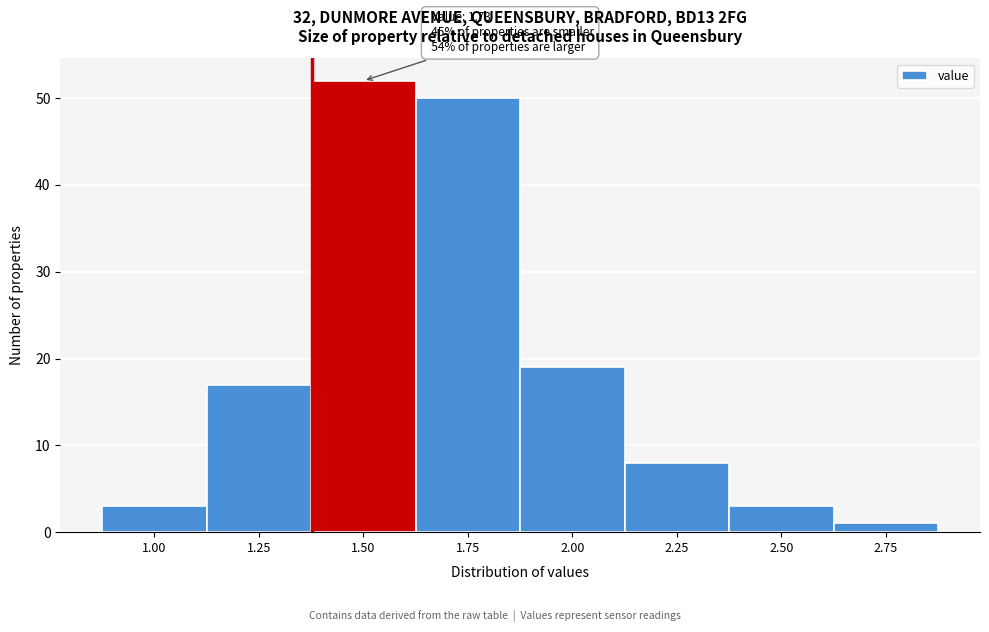

Reading right to left, what are all the values shown in this chart?

1	3	8	19	50	52	17	3